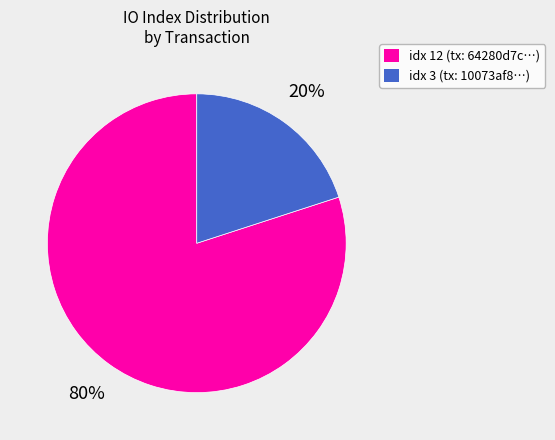

Does any single category account for the majority?

Yes